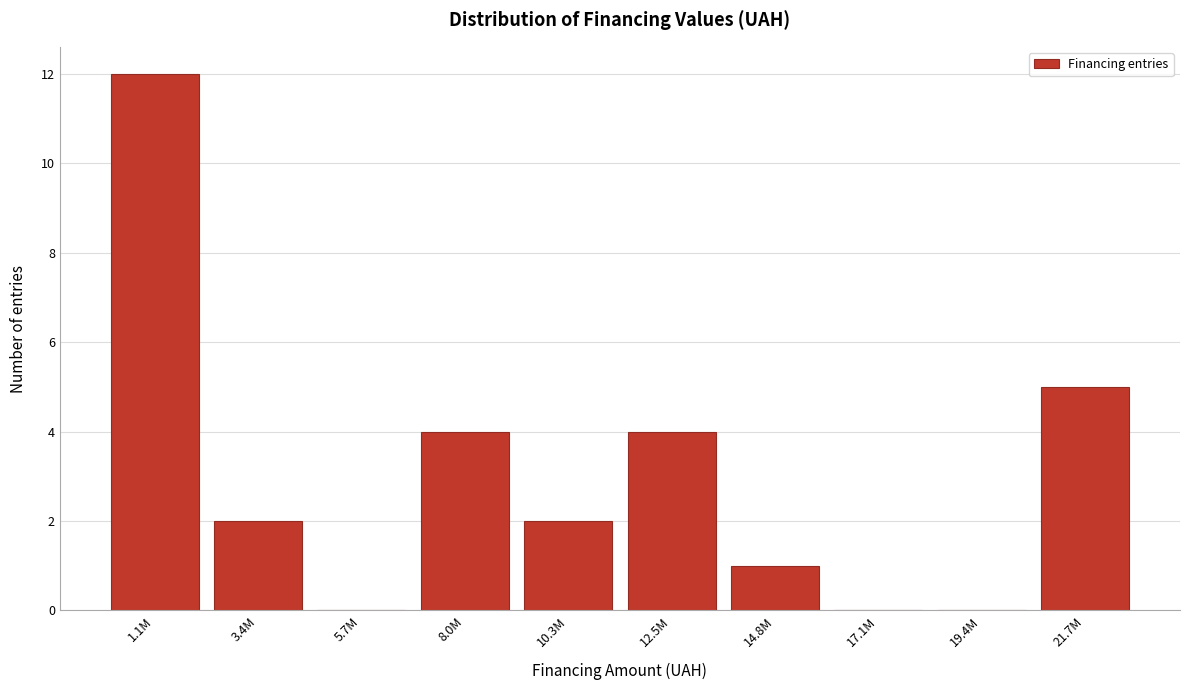

Reading left to right, transcribe all the data shown in this chart.

1.1M=12	3.4M=2	5.7M=0	8.0M=4	10.3M=2	12.5M=4	14.8M=1	17.1M=0	19.4M=0	21.7M=5